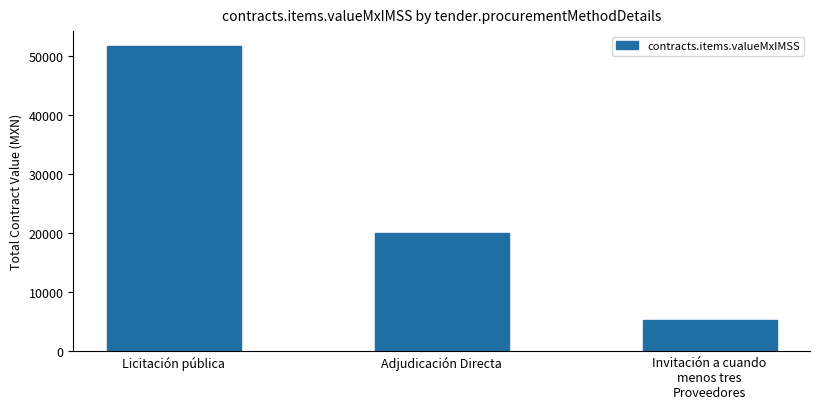

What position from the right is Adjudicación Directa?

2